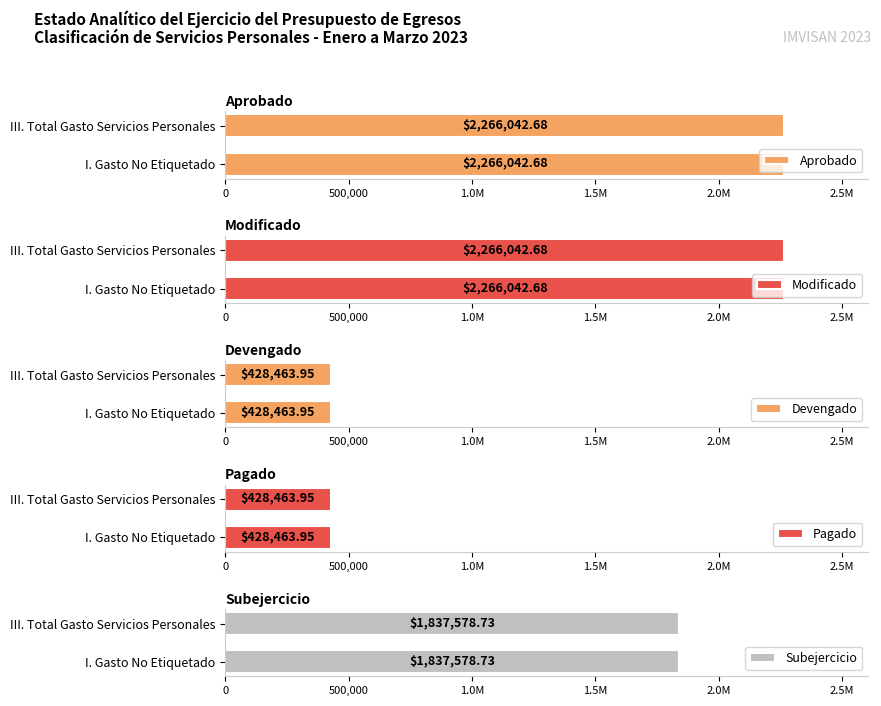

Is it true that Modificado equals 2266042.7 at I. Gasto No Etiquetado?

True